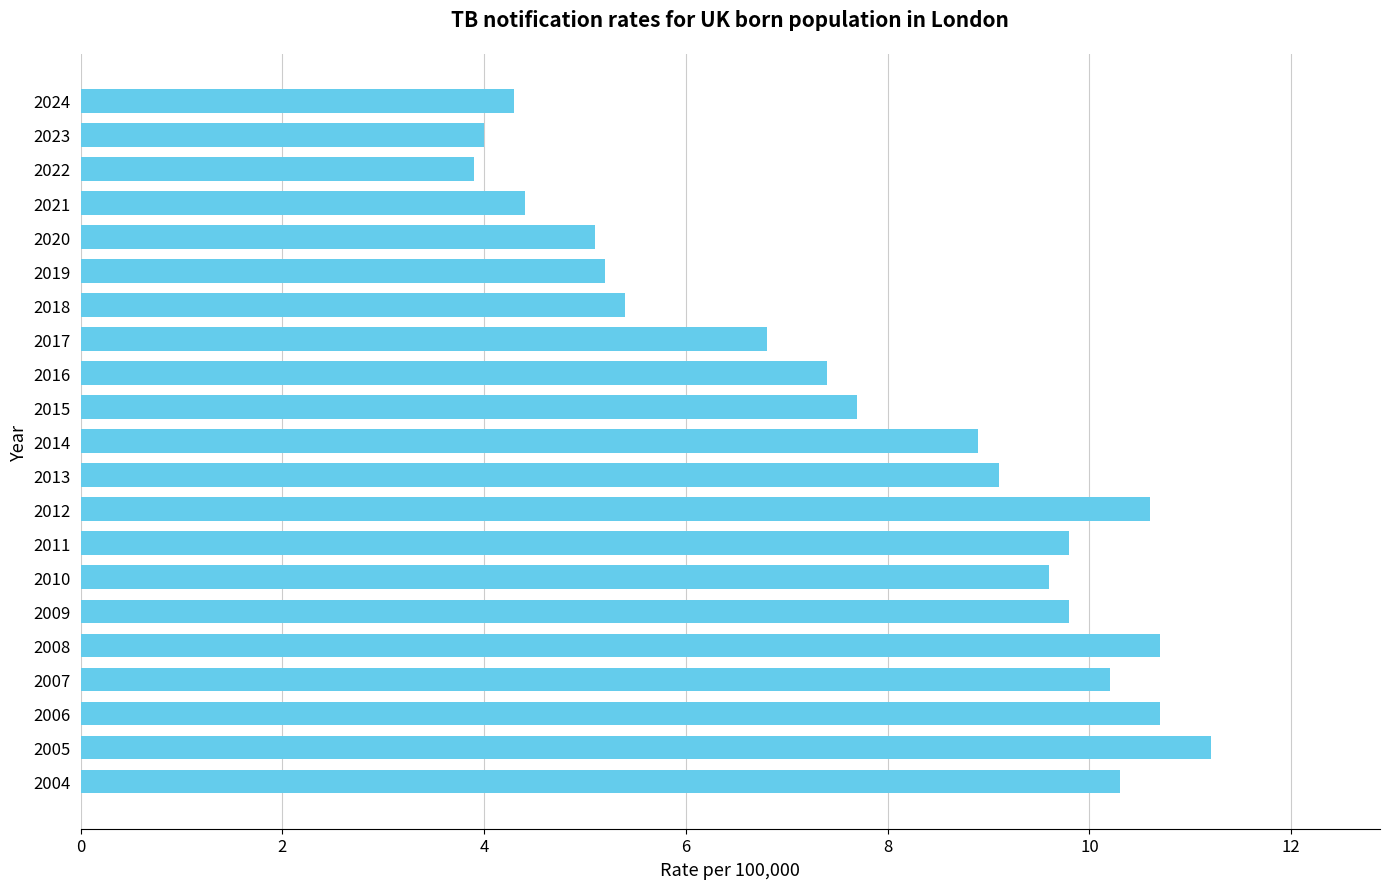

What is the change in value from 2010 to 2016?

-2.2